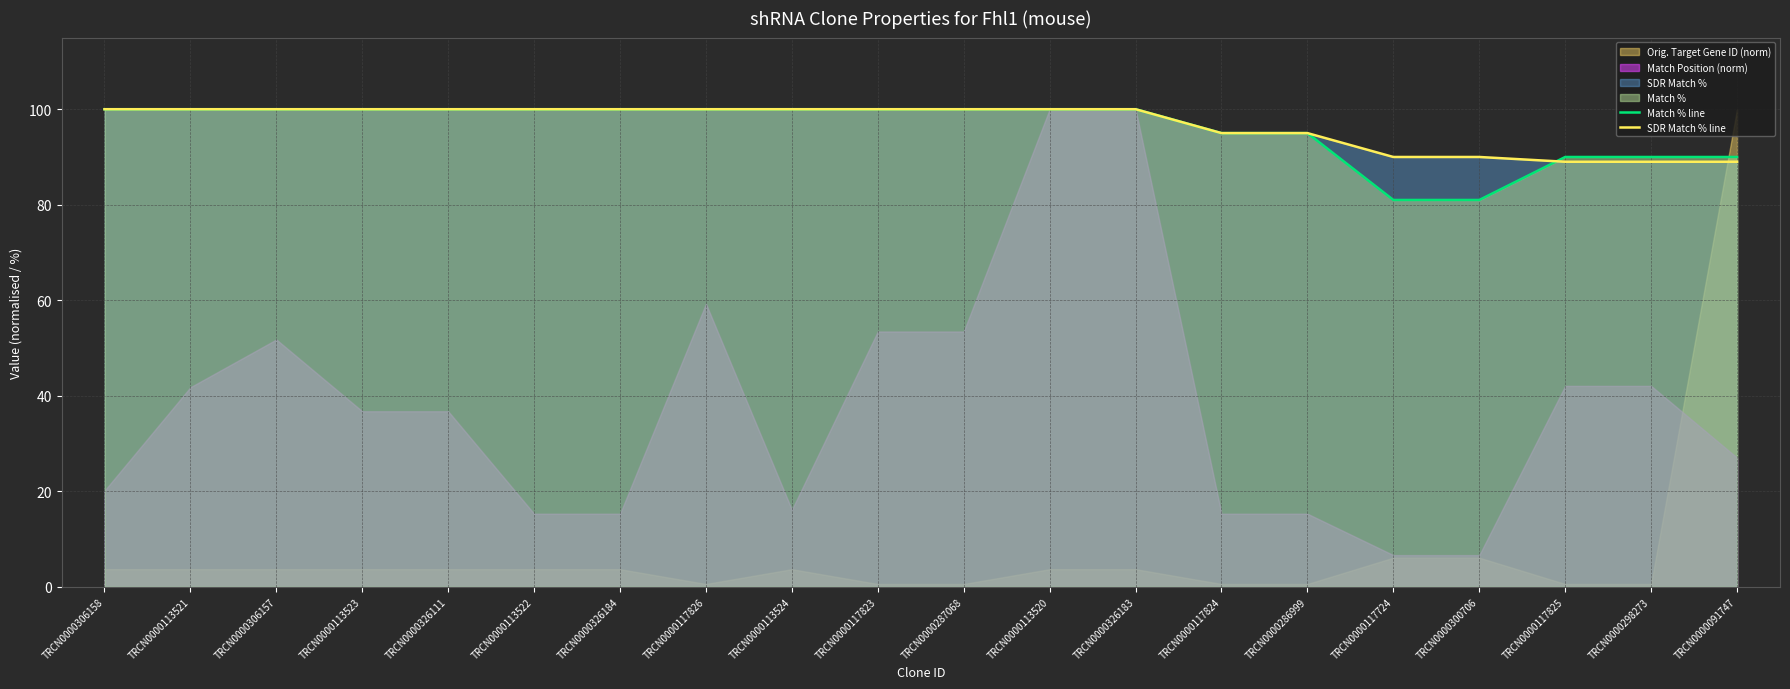

What is the minimum value for Match % line?

81